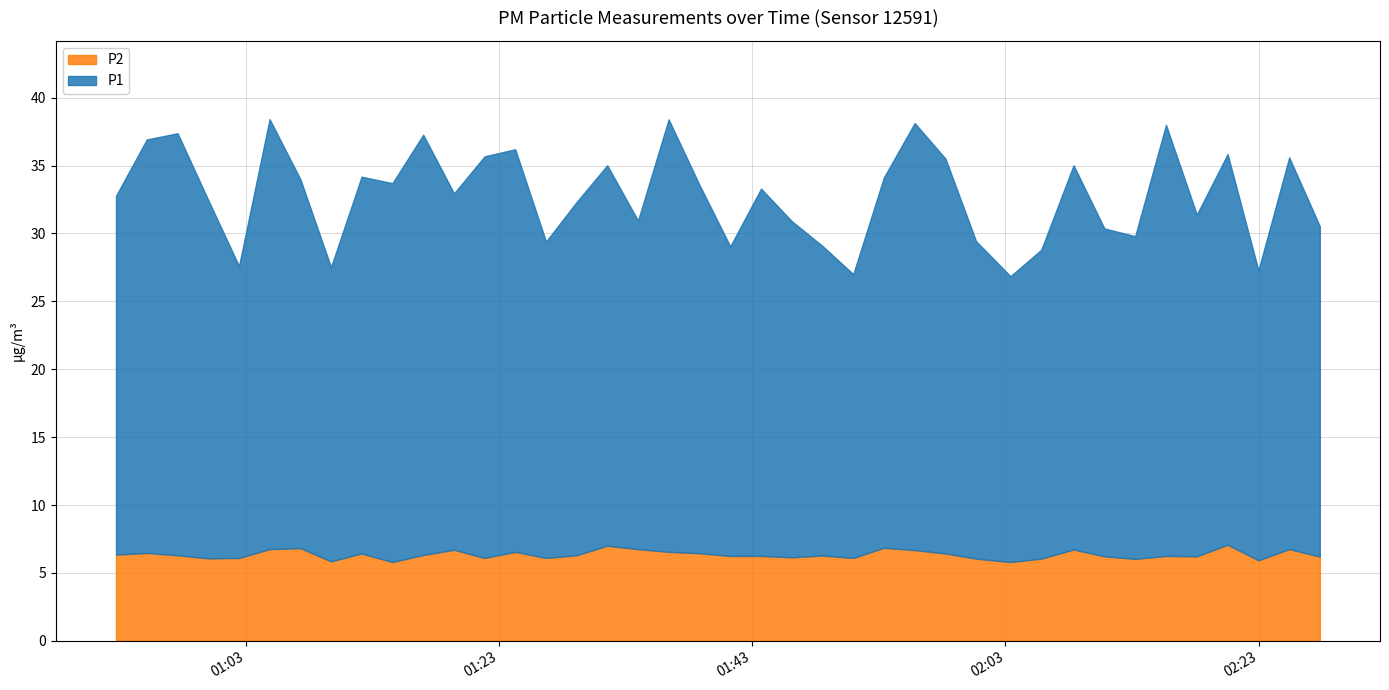

What is the difference between the second highest and minimum values in the P1 series?

10.9